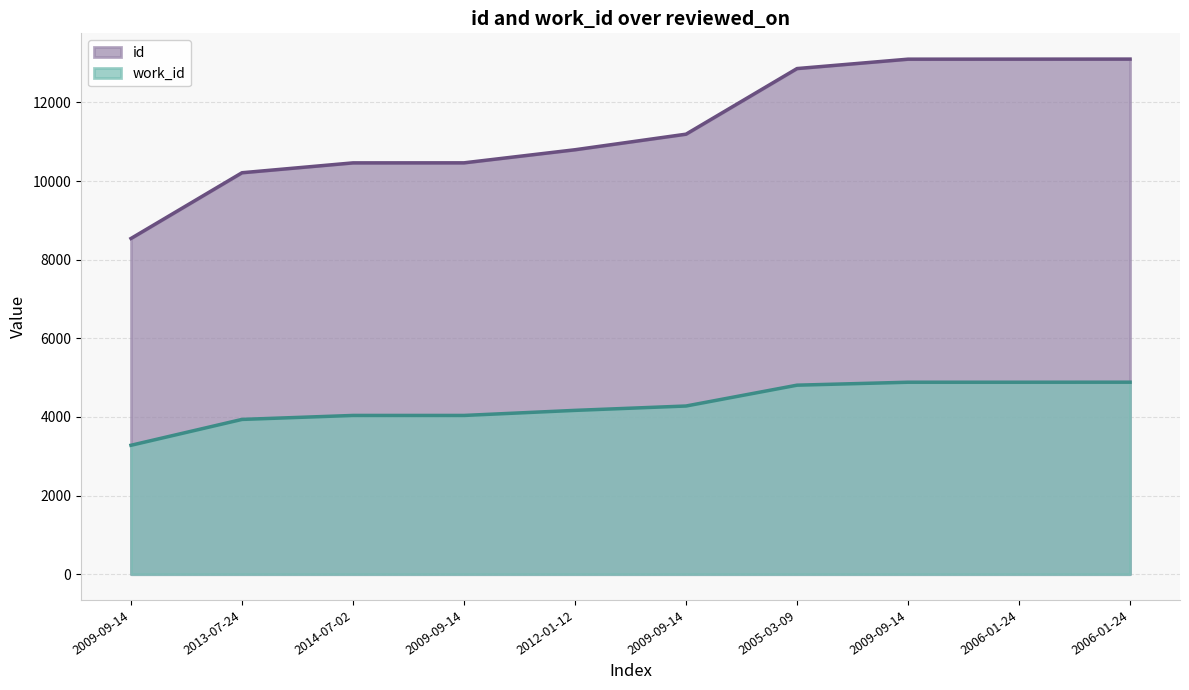

What is the difference between the maximum and minimum values in the work_id series?

1605